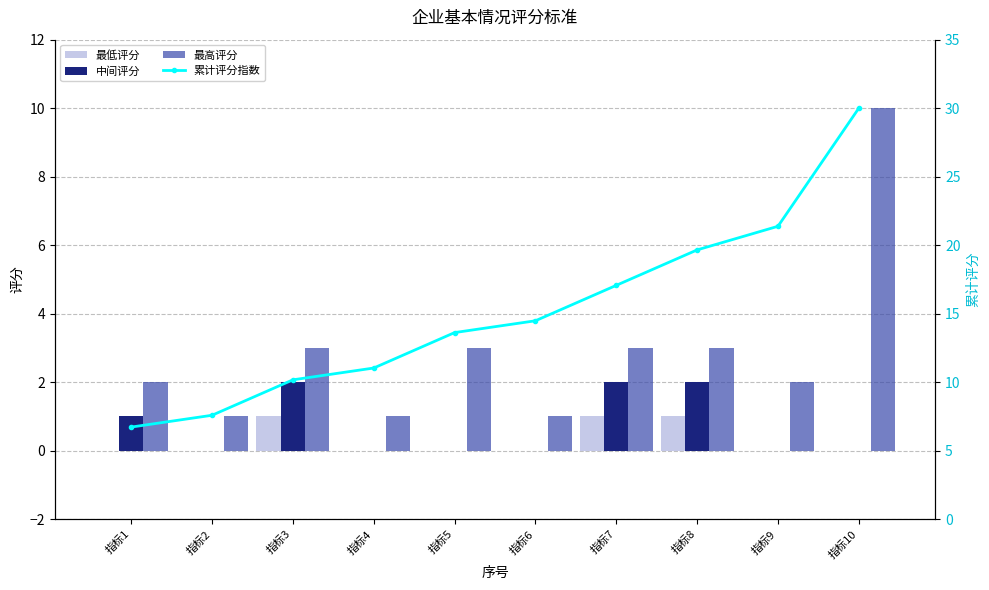

What is the highest value of the 最高评分 series?

10